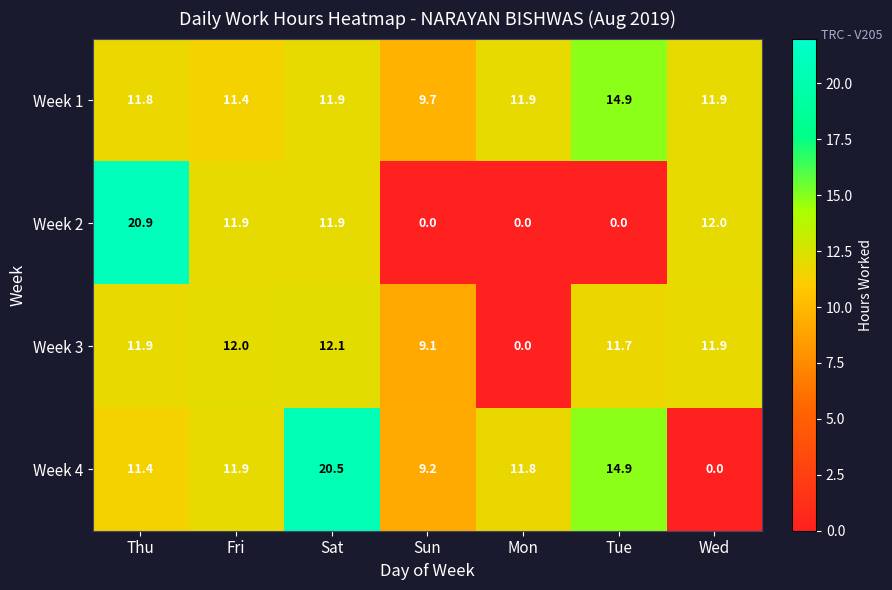

What is the approximate value of Week 3 at Thu?

11.9